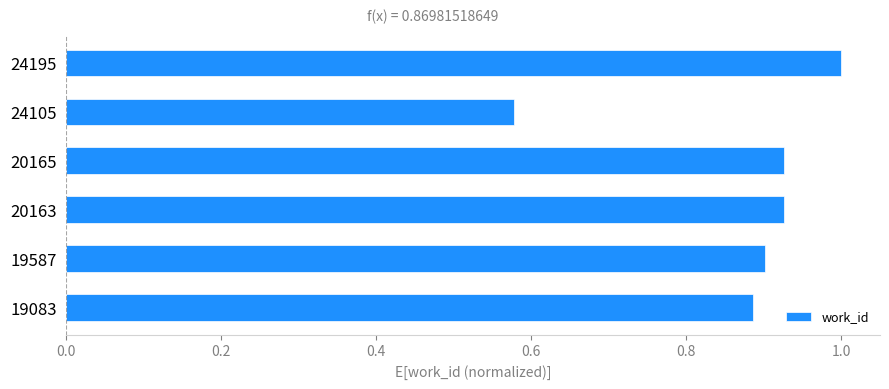

What is the sum of the values at 24105 and 20165?

1.5